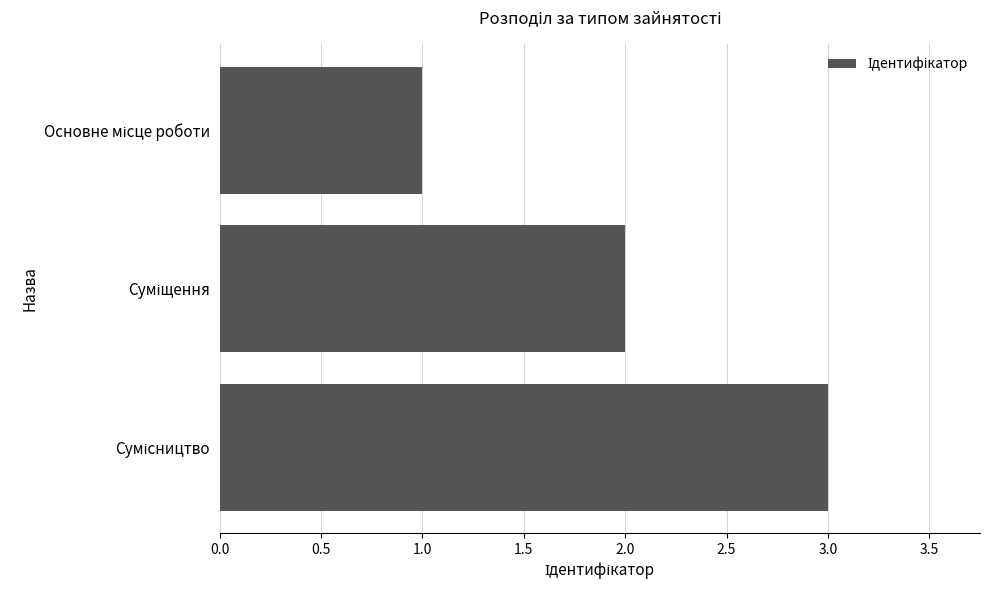

What is the maximum value shown in the chart?

3